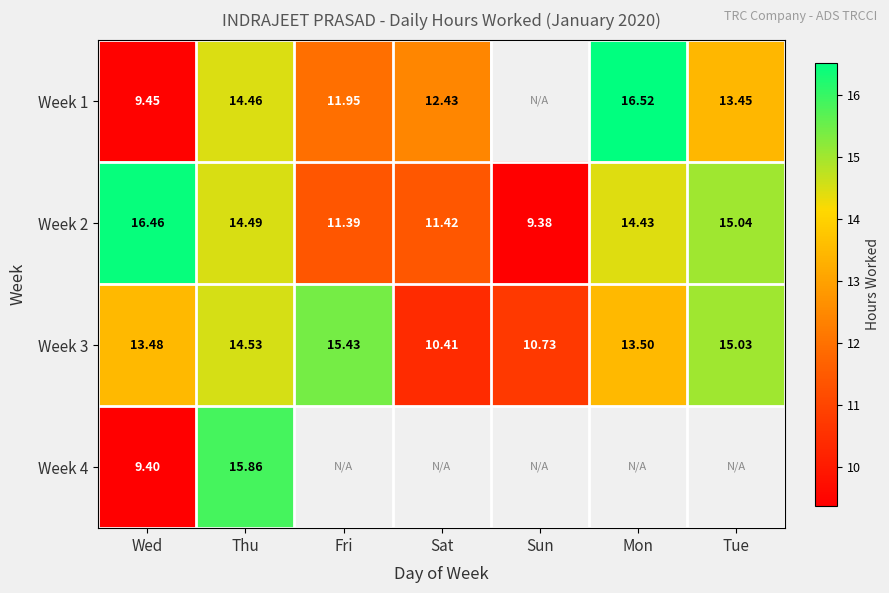

At which label does Week 2 reach its minimum?

Sun